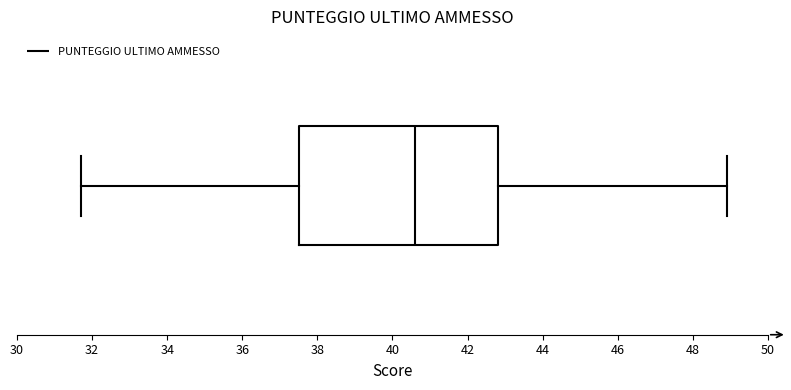

Transcribe this box plot: give where the median line is, the range the box spans, and where the two whiskers end, as read against the x-axis. The values are not printed on the chart, so give them approximately, as read against the axis.

median 40.6, box 37.6 to 42.8, whiskers 31.8 to 49.0